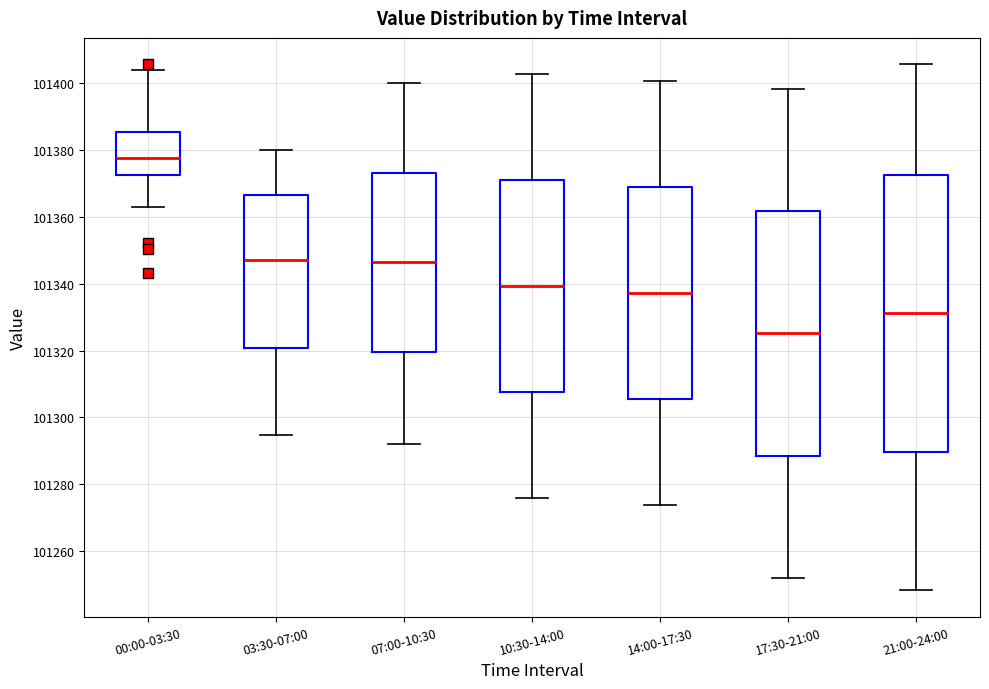

Which box's median line is the lowest?

17:30-21:00